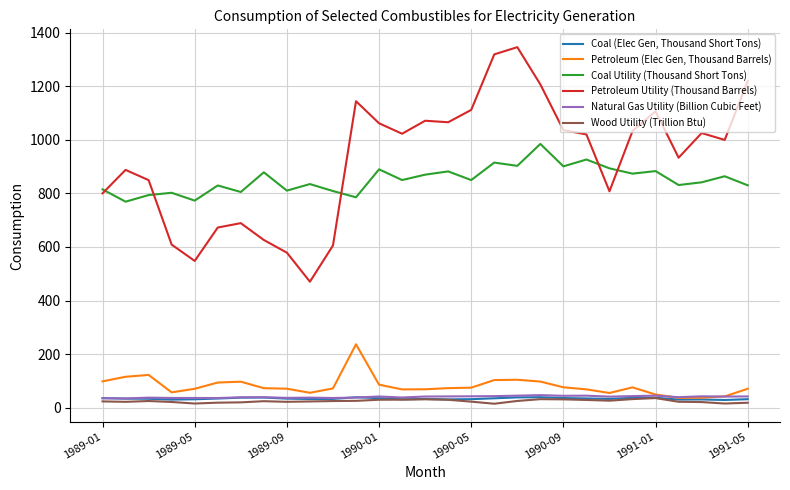

What is the lowest value of the Petroleum Utility (Thousand Barrels) series?

470.5